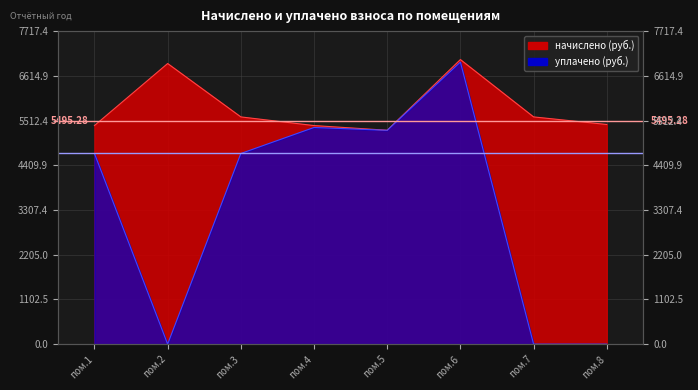

What is the value of the начислено point at the 1st from the left?

5388.6